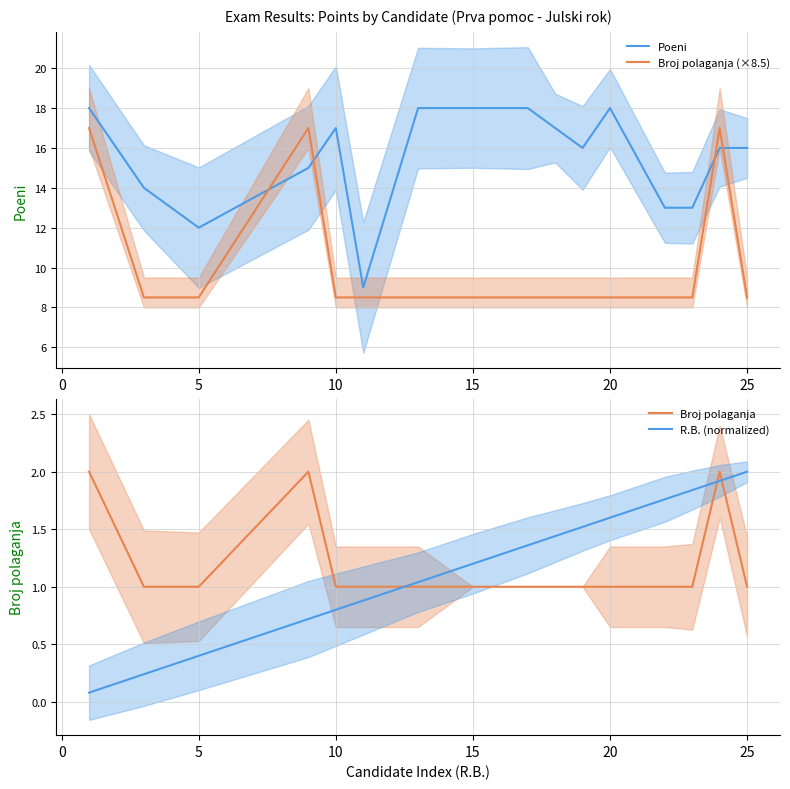

How many lines are shown in the chart?

4